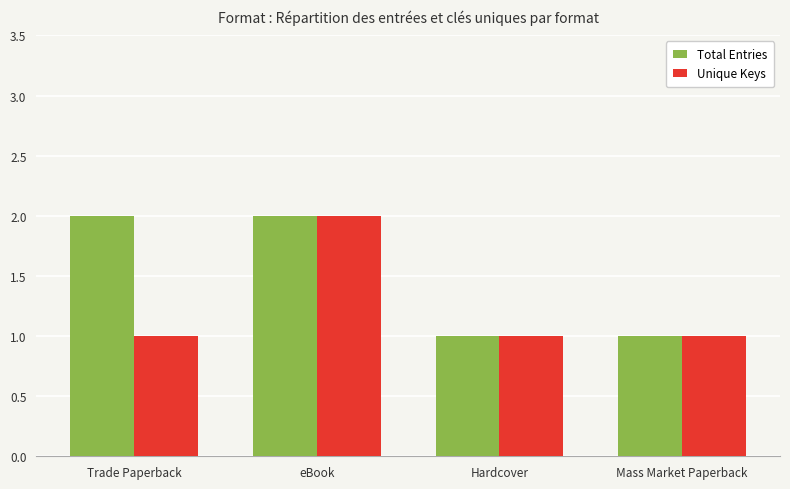

The value of Unique Keys at Mass Market Paperback is 1. True or false?

True